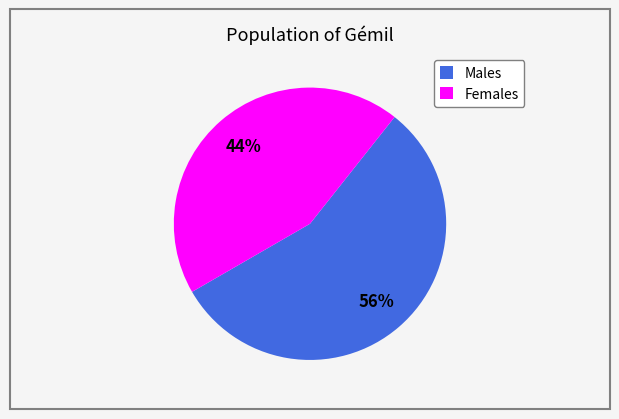

Which slice represents more than half of the pie?

Males